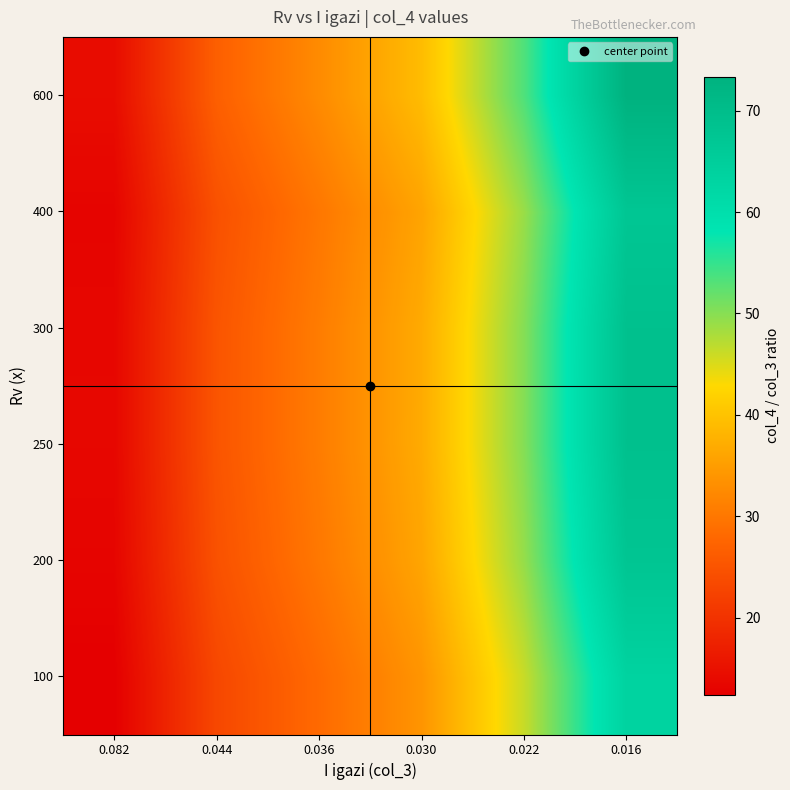

Which label corresponds to the smallest value in the chart?

0.082